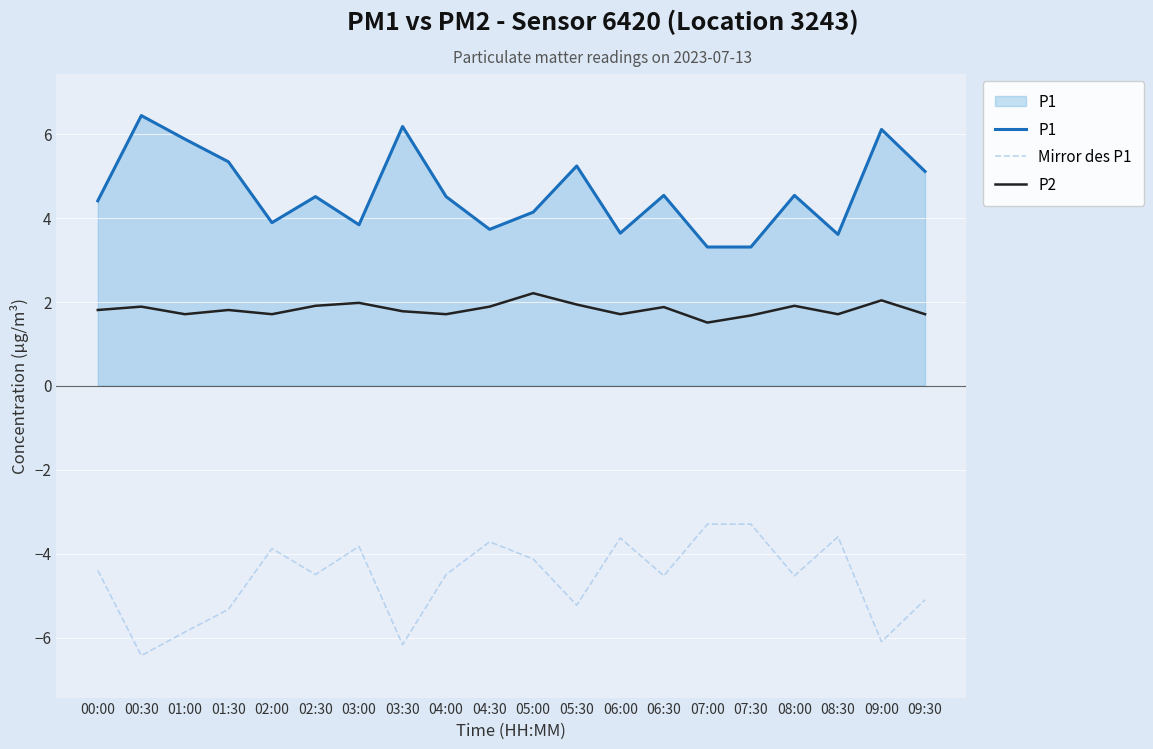

What position from the left is 03:00?

7